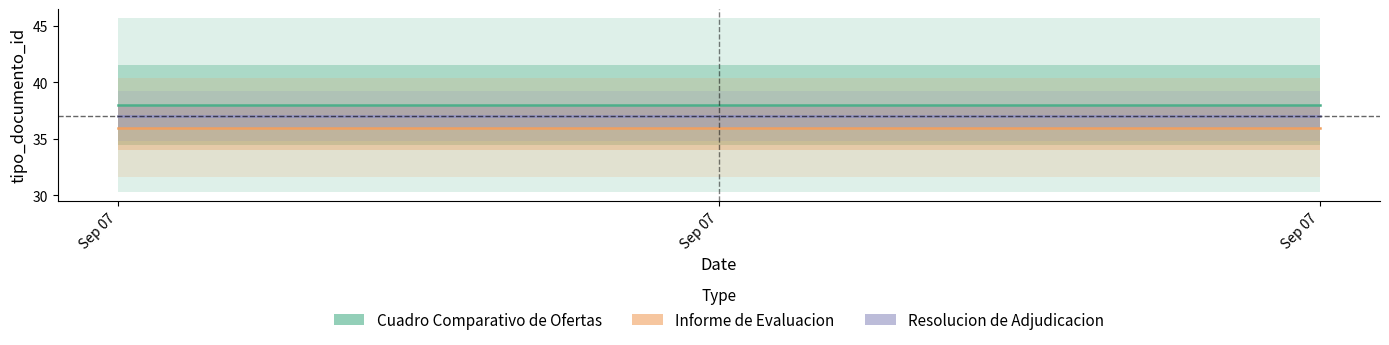

What is the highest value of the Informe de Evaluacion series?

36